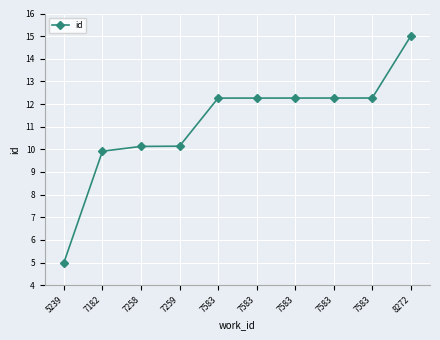

Which has a higher value, 8272 or 7583?

8272